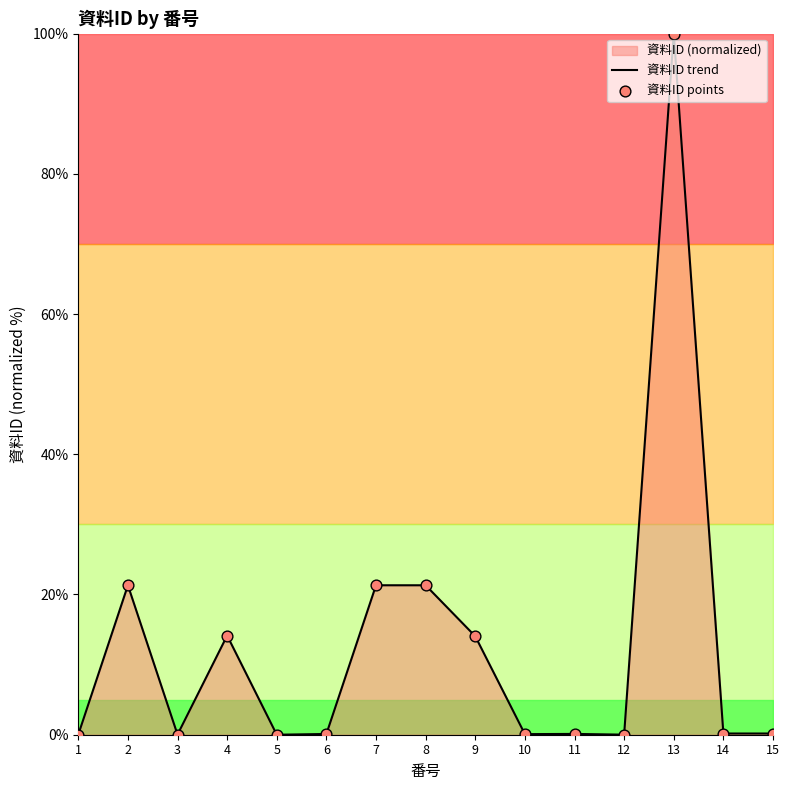

Which series reaches the minimum Y coordinate?

資料ID trend